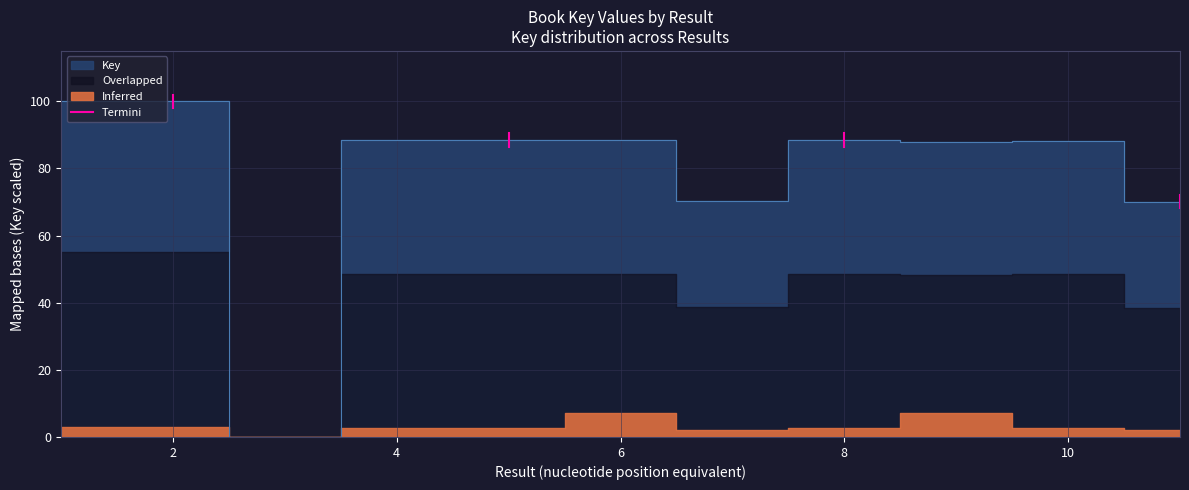

What is the change in value from 0 to 2?

+4